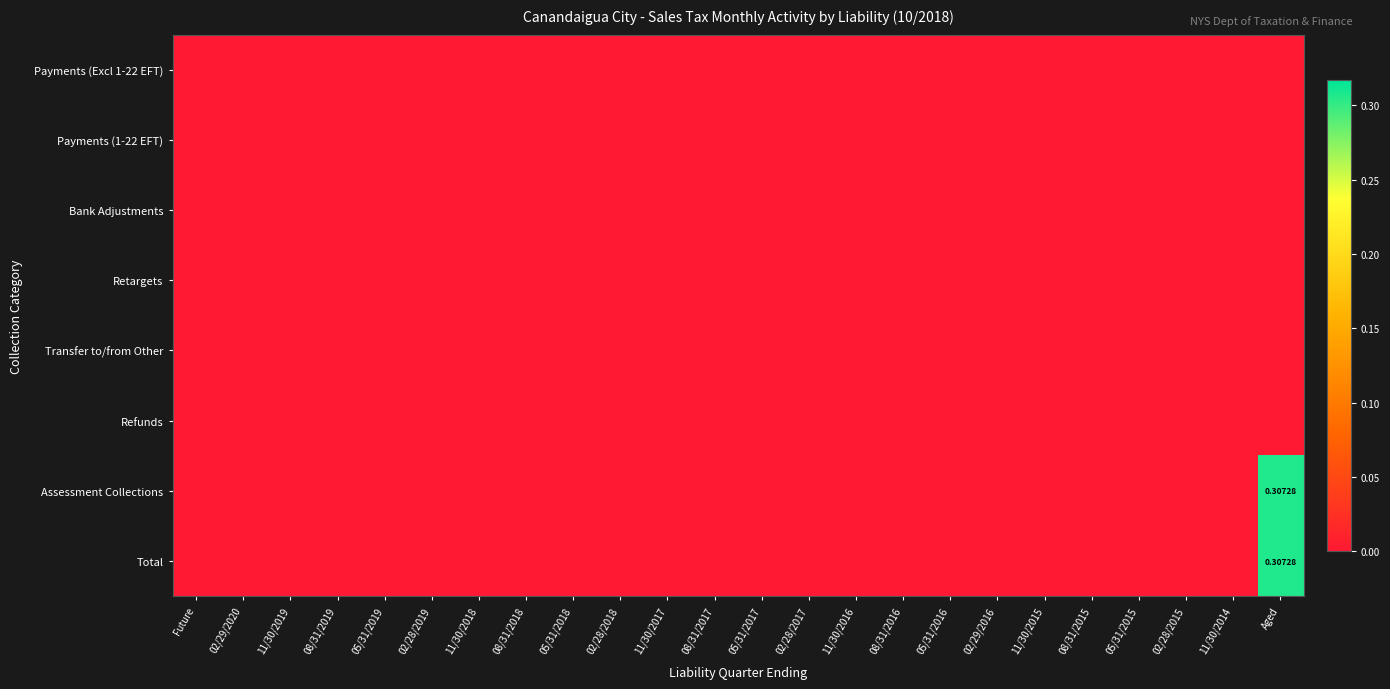

At which category is the sum across all series the highest?

Aged